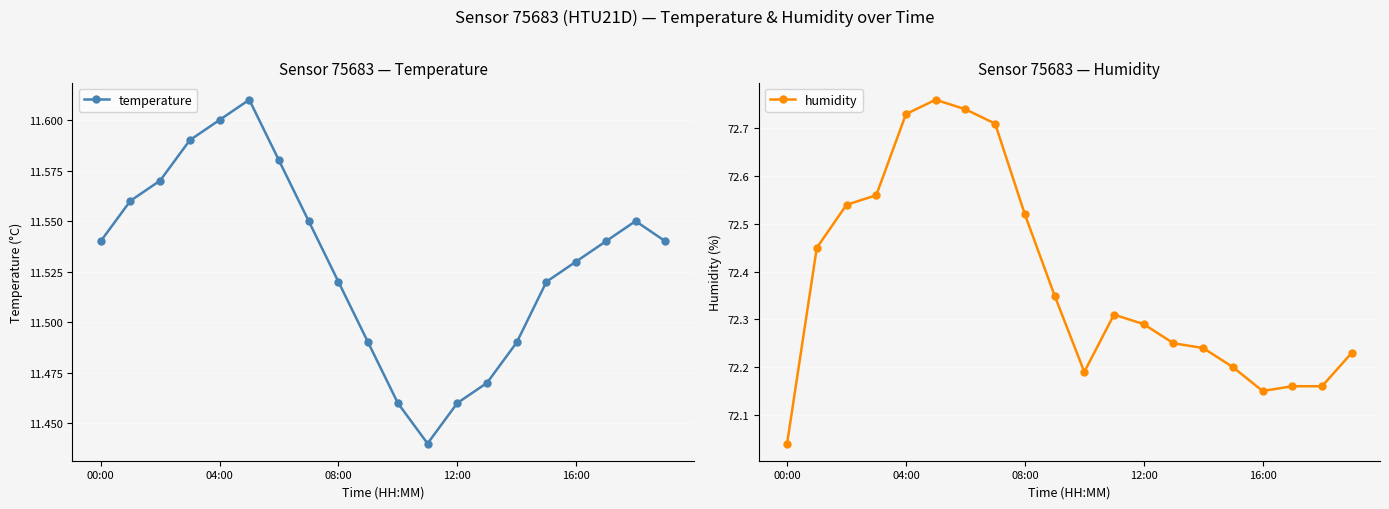

True or false: humidity has more than 0 points higher than both neighbors.

True